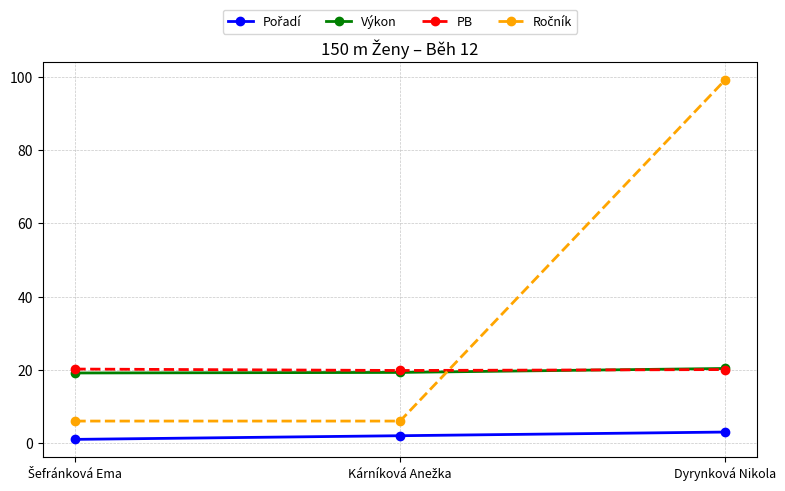

At which category is the sum across all series the highest?

Dyrynková Nikola